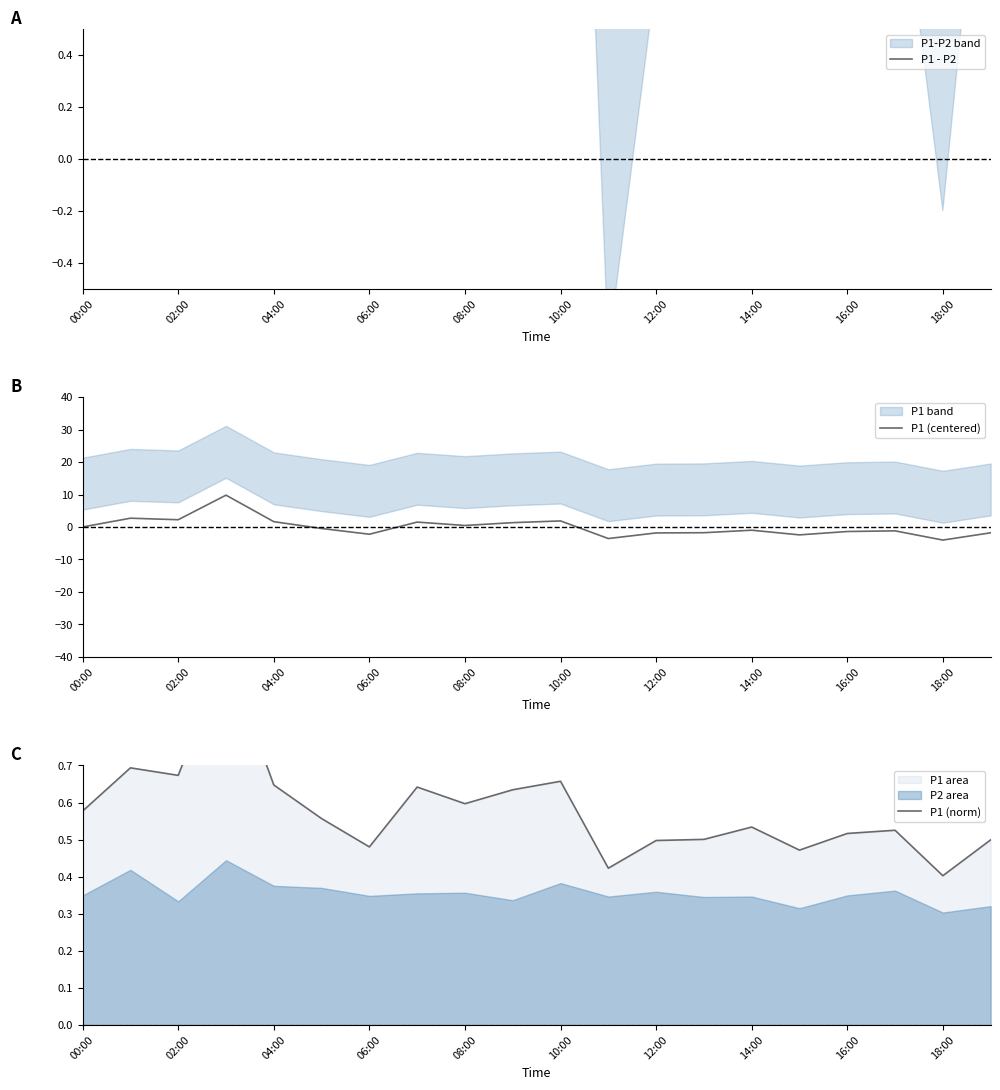

Is it true that P1 (centered) equals -1.2 at 17?

True